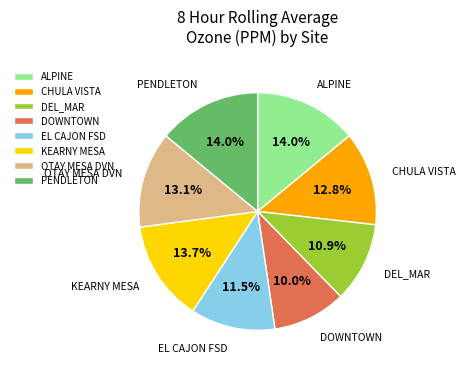

To the nearest percent, what is the combined percentage of ALPINE and CHULA VISTA?

27%